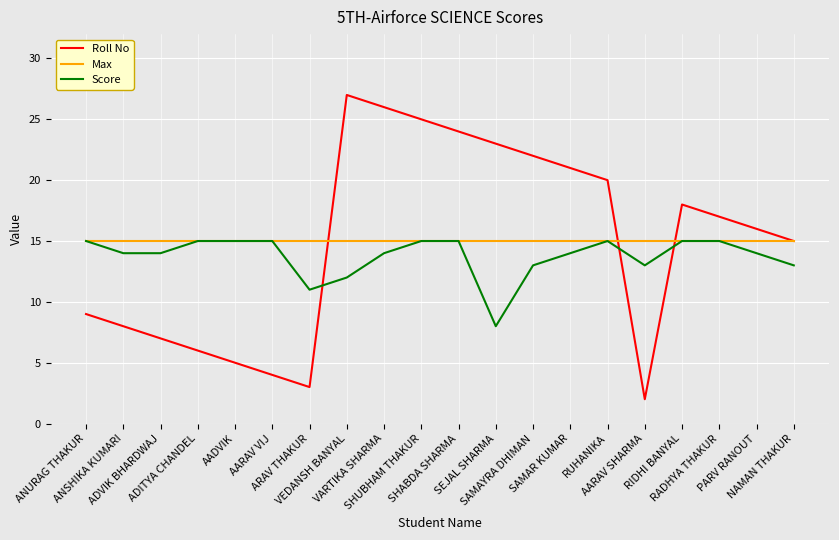

What is the greatest value displayed?

27